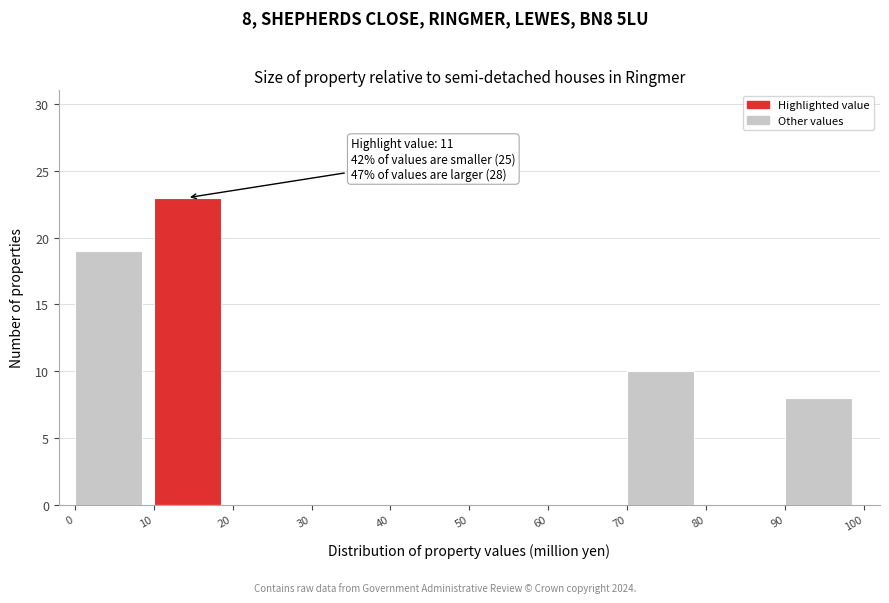

Which range on the x-axis has the tallest bar?

10 to 20